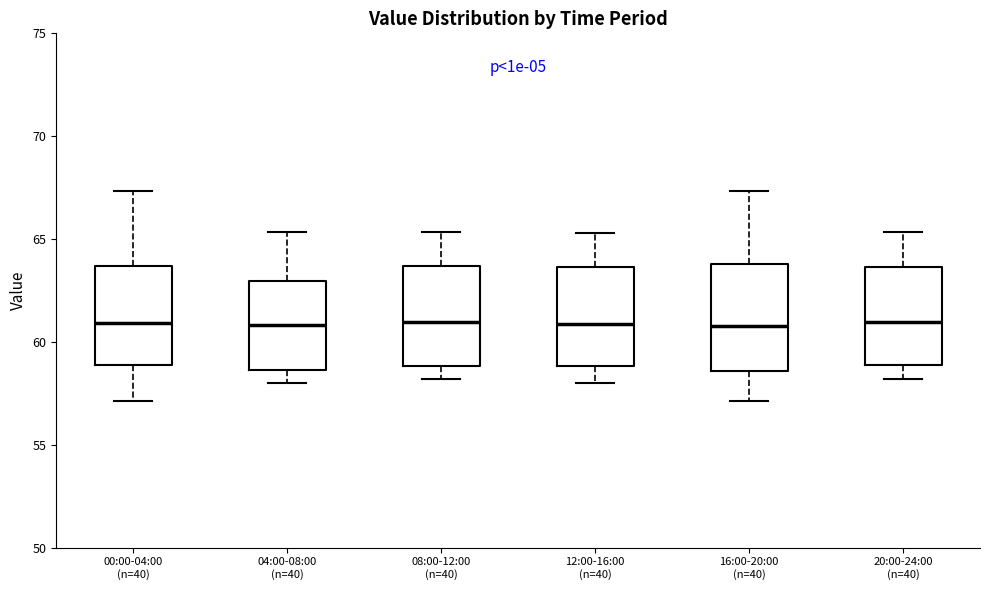

Reading left to right, transcribe this box plot: for each box, give where its median line is, the range the box spans, and where its two whiskers end, as read against the y-axis. The values are not printed on the chart, so give them approximately, as read against the axis.

00:00-04:00 (n=40): median 61.0, box 59.0 to 63.5, whiskers 57.0 to 67.5
04:00-08:00 (n=40): median 61.0, box 58.5 to 63.0, whiskers 58.0 to 65.5
08:00-12:00 (n=40): median 61.0, box 59.0 to 63.5, whiskers 58.0 to 65.5
12:00-16:00 (n=40): median 61.0, box 59.0 to 63.5, whiskers 58.0 to 65.5
16:00-20:00 (n=40): median 61.0, box 58.5 to 64.0, whiskers 57.0 to 67.5
20:00-24:00 (n=40): median 61.0, box 59.0 to 63.5, whiskers 58.0 to 65.5